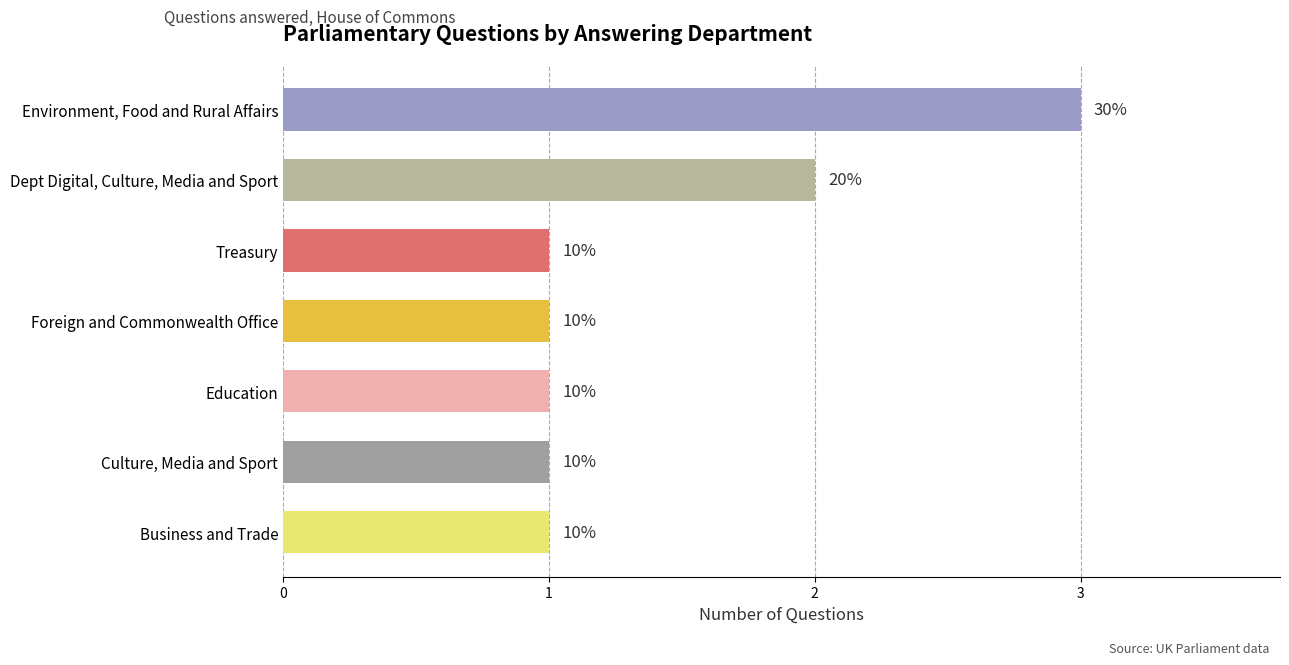

List the labels in order of value, smallest first.

Treasury, Foreign and Commonwealth Office, Education, Culture, Media and Sport, Business and Trade, Dept Digital, Culture, Media and Sport, Environment, Food and Rural Affairs